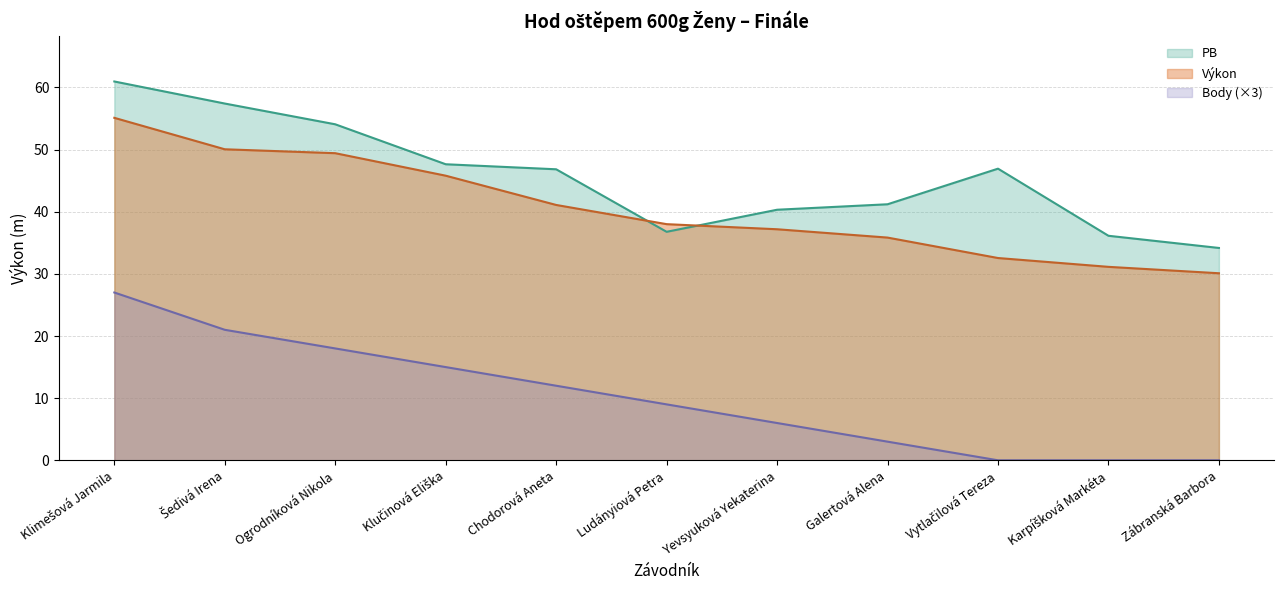

At how many categories does at least one series exceed 52?

3